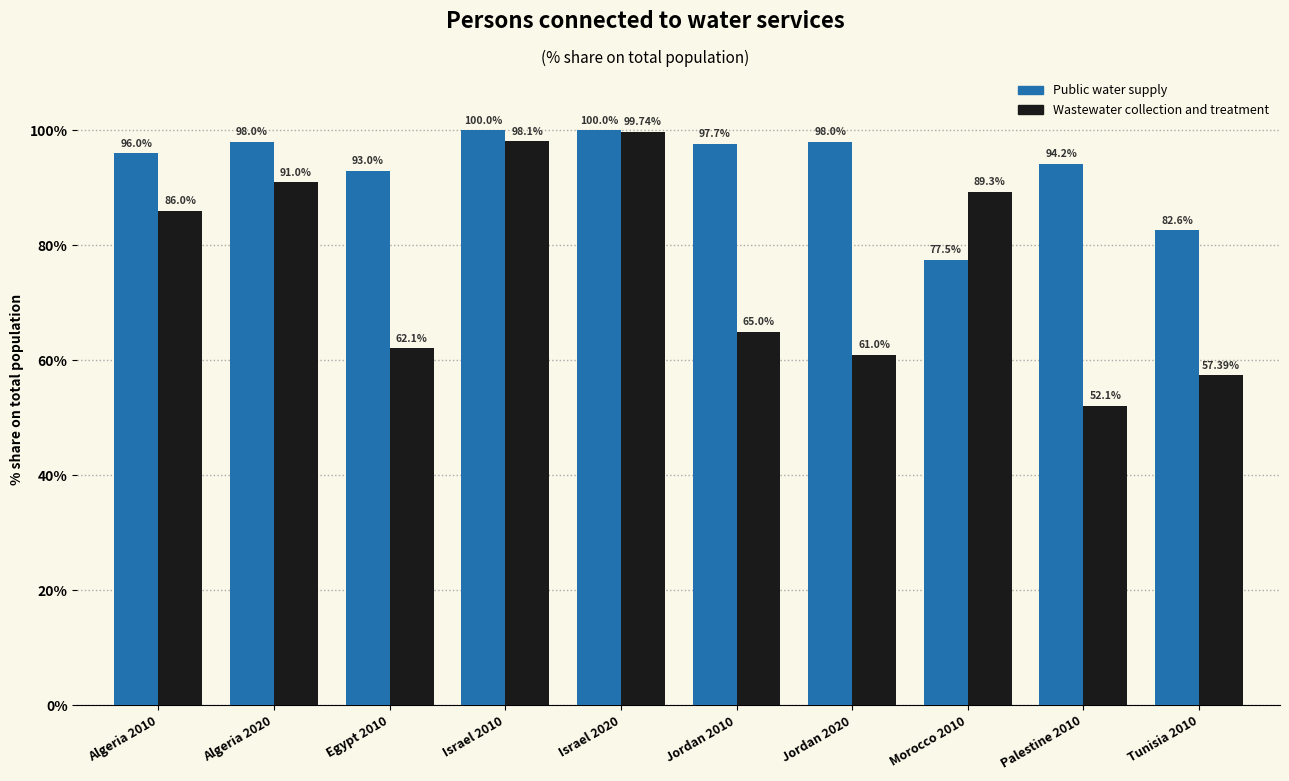

What is the sum of all Wastewater collection and treatment values?

761.7